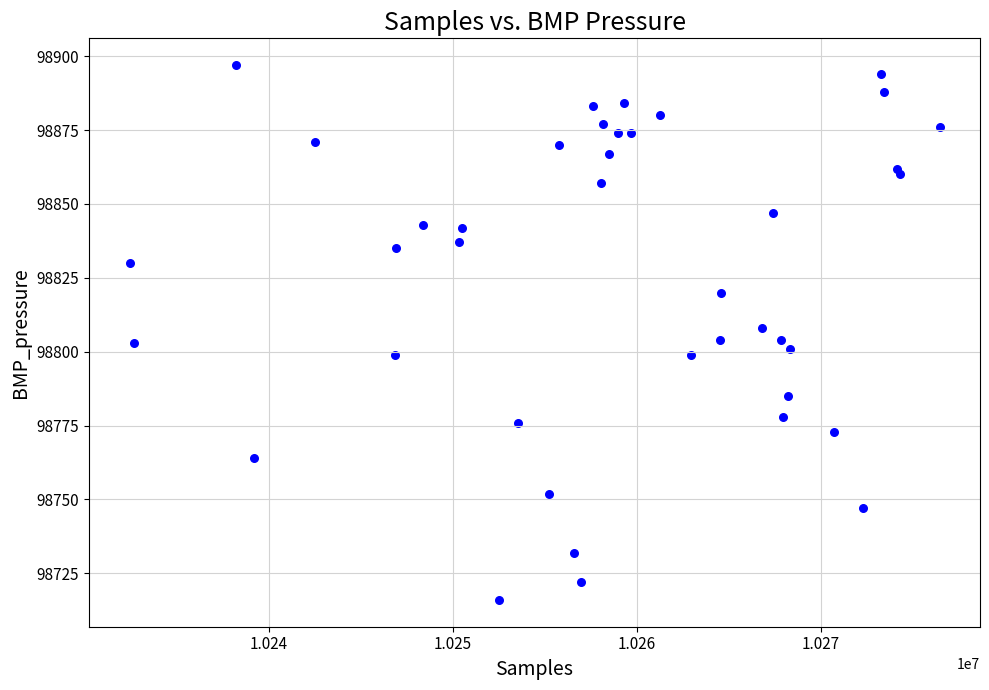

What is the range of Y values (max minus min)?

181